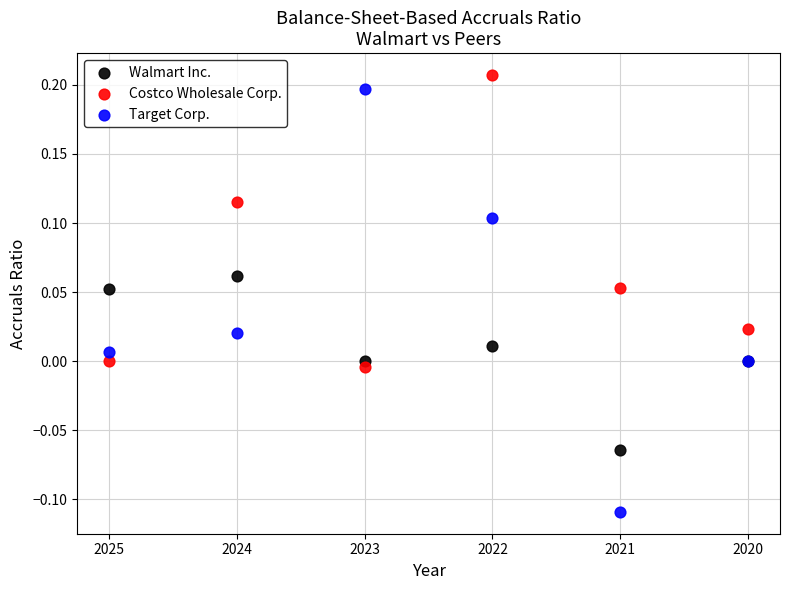

Which series reaches the minimum Y coordinate?

Target Corp.